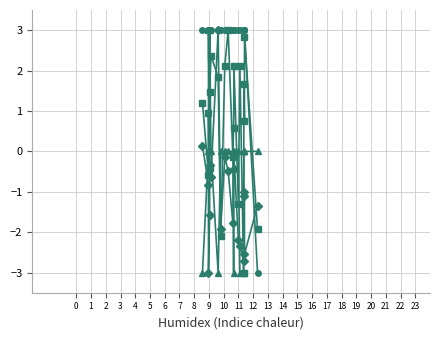

How many distinct data groups are displayed?

4